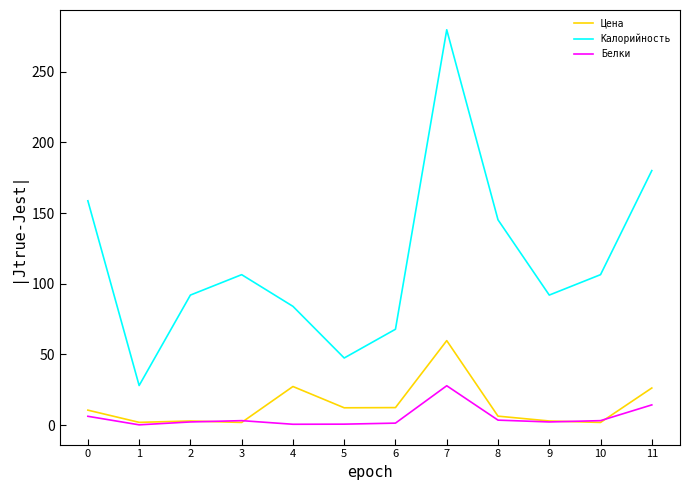

What is the maximum value for Цена?

59.8